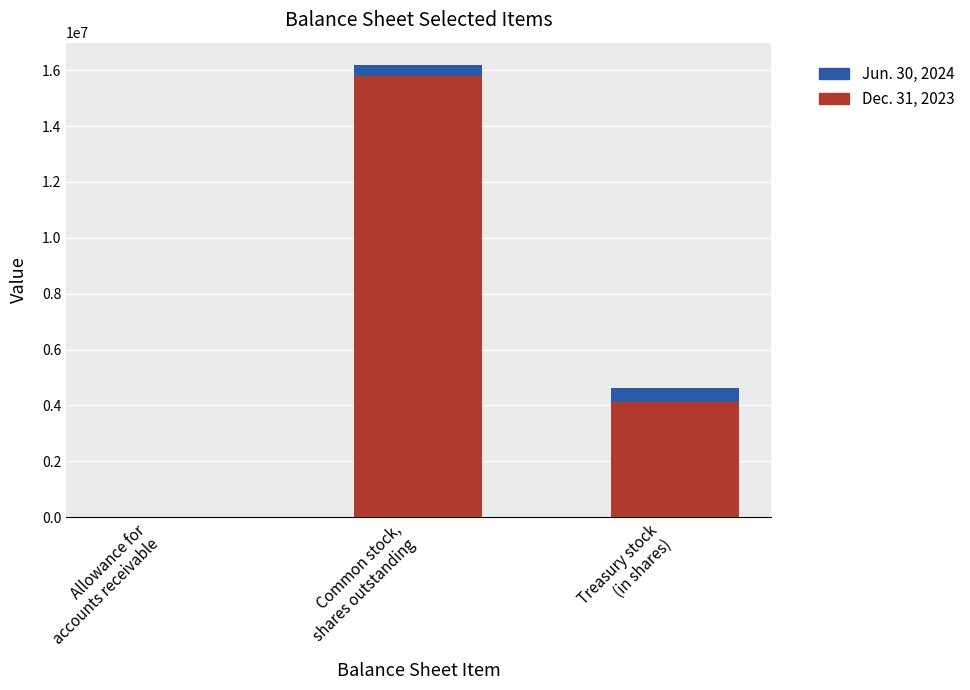

How many distinct data groups are displayed?

2